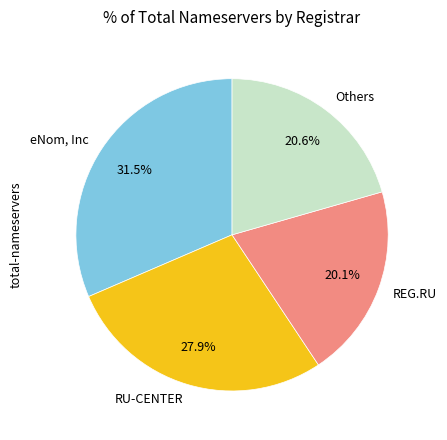

Does any single category account for the majority?

No